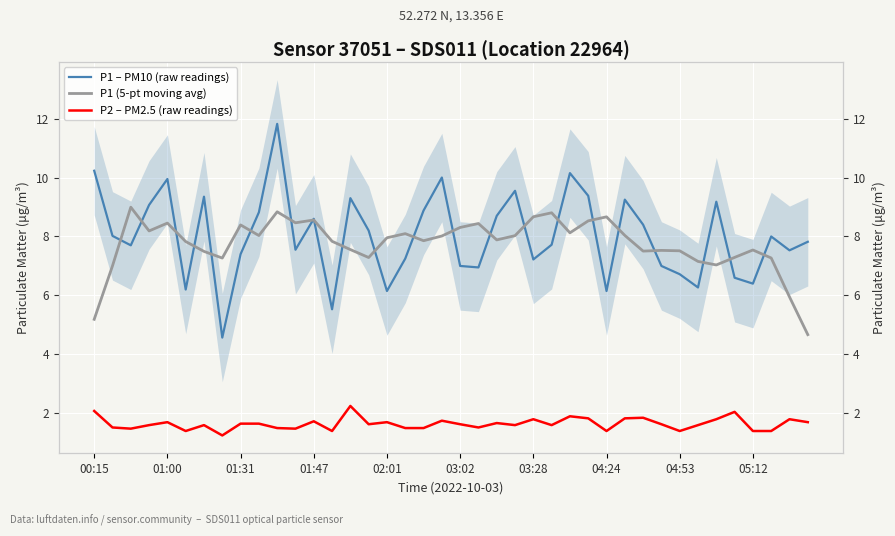

What is the smallest value displayed?

1.2